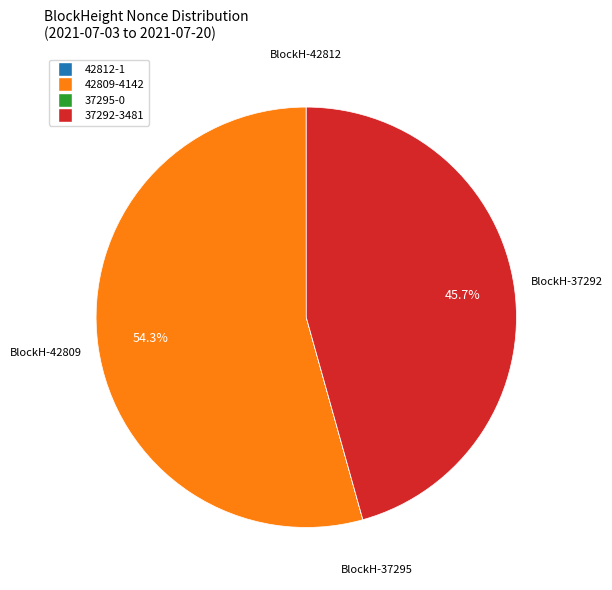

How much of the chart is everything except 37292-3481?

54.3%